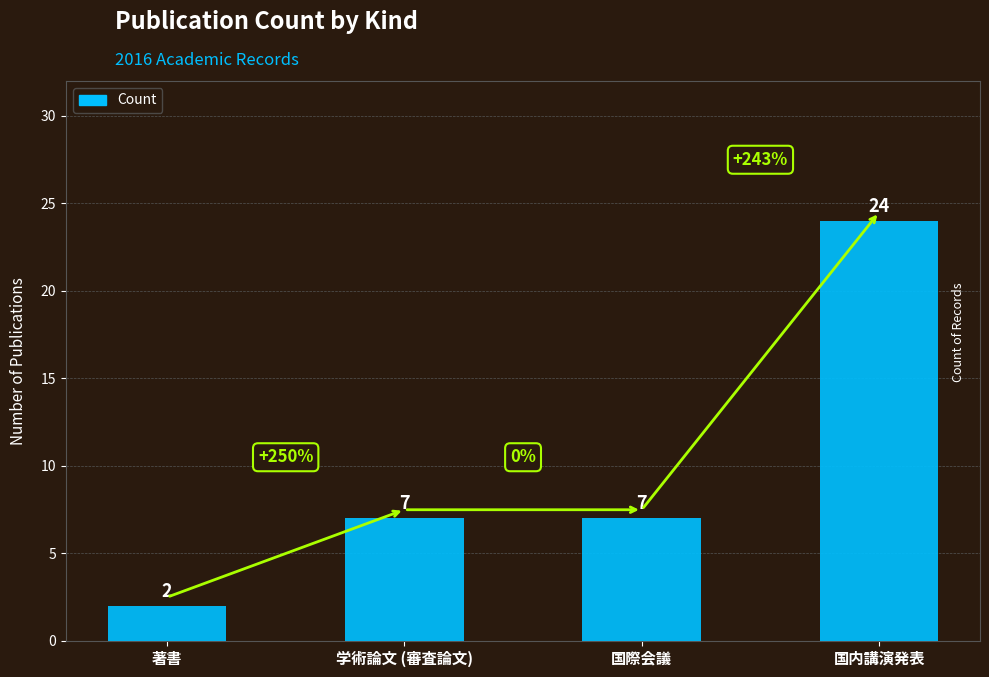

How many values are below 7?

1